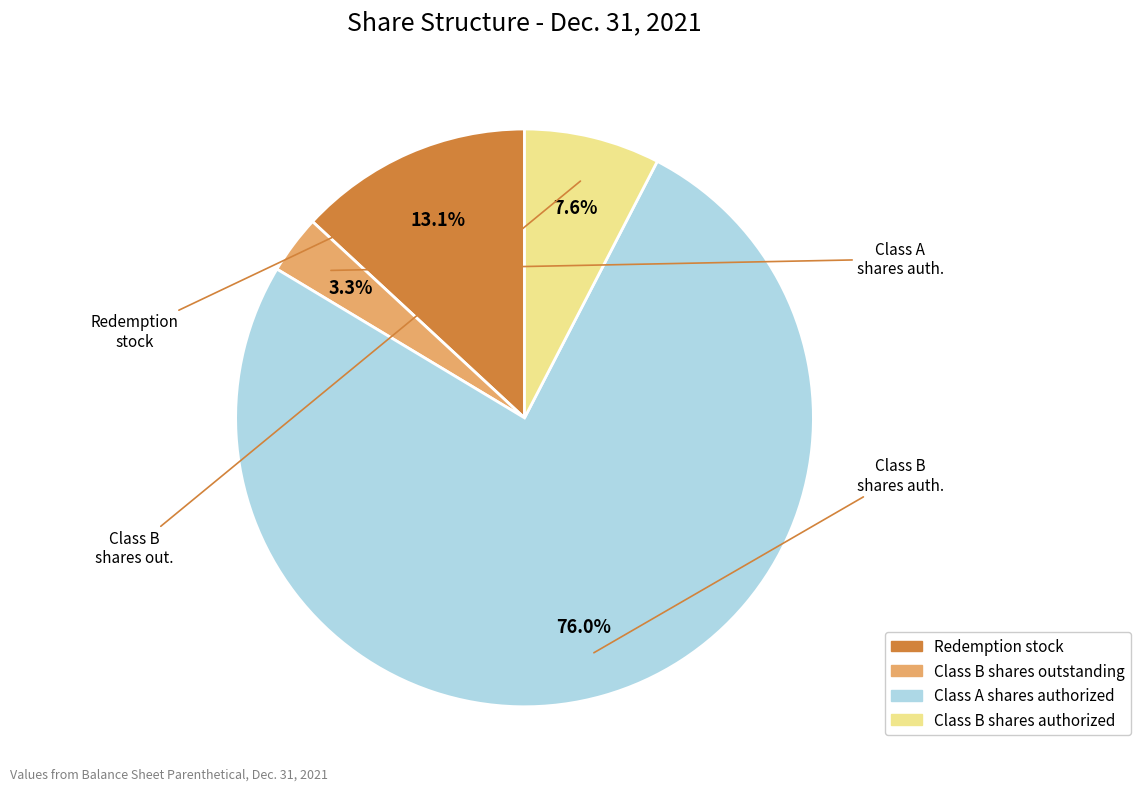

How many segments does this pie chart have?

4